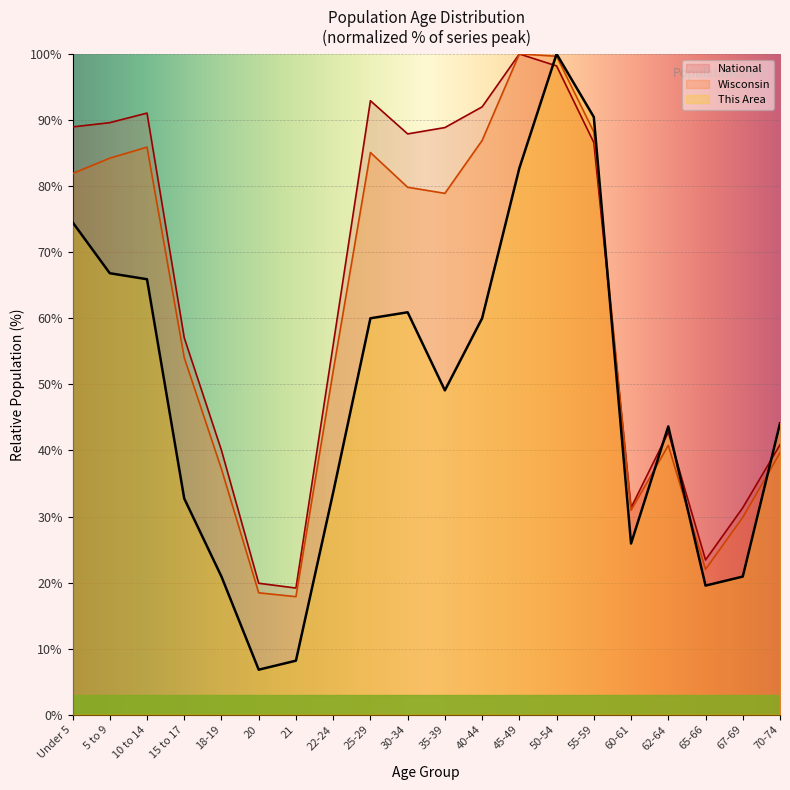

Where is National nearest to the value 59?

15 to 17